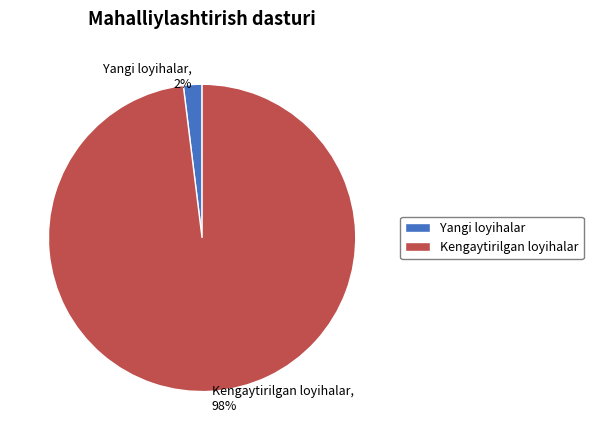

To the nearest percent, what is the combined percentage of Yangi loyihalar and Kengaytirilgan loyihalar?

100%